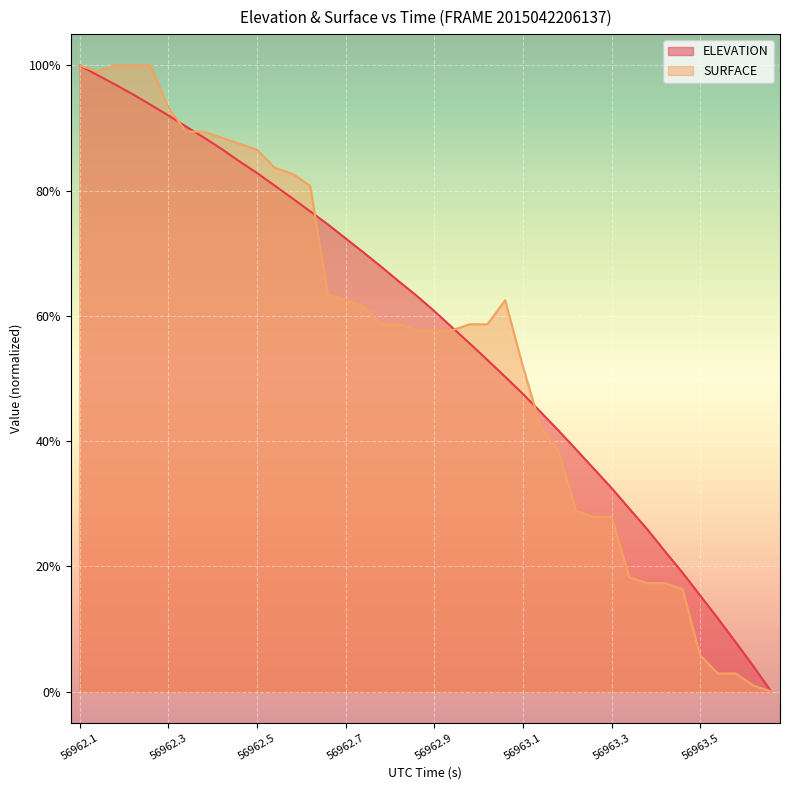

What is the highest value of the ELEVATION series?

100.0